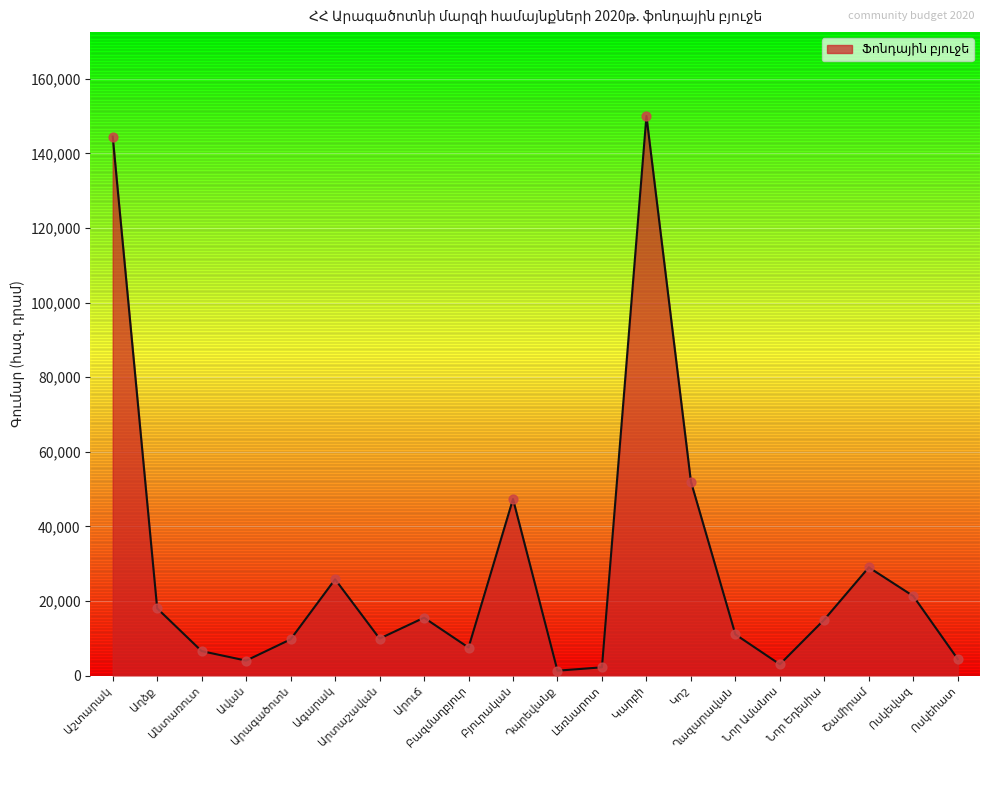

What is the greatest value displayed?

150000.0